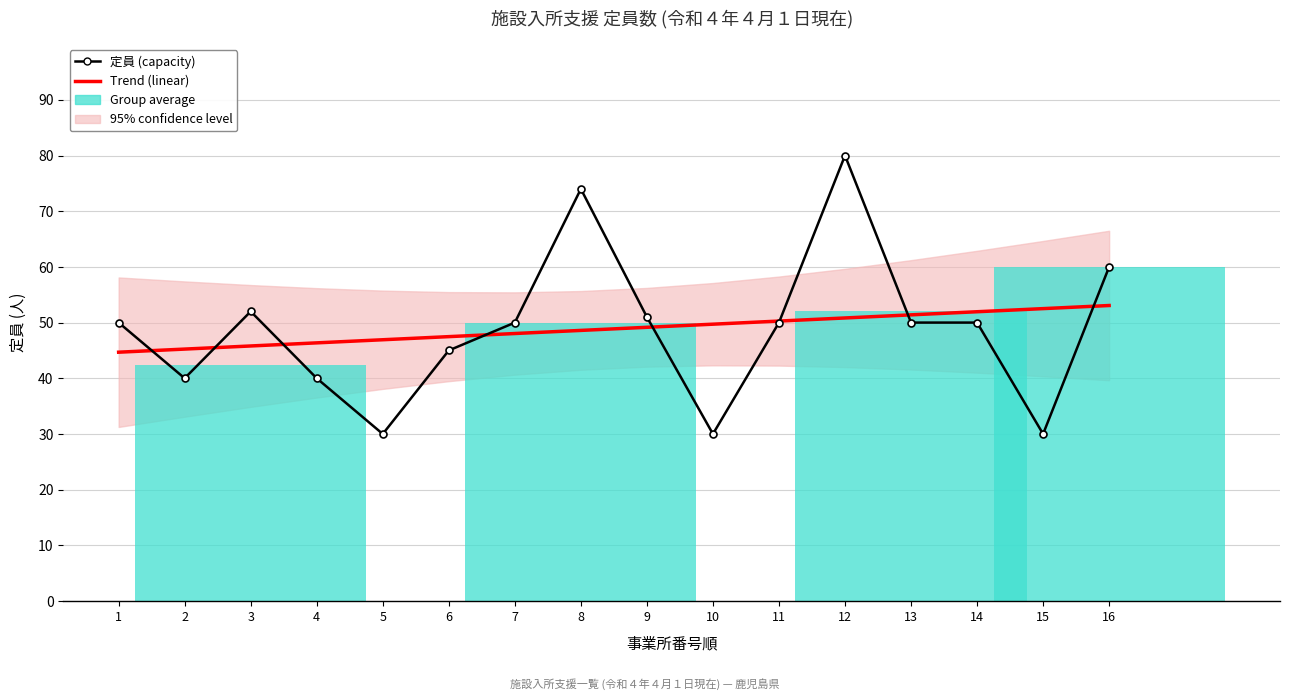

What is the difference between the maximum and minimum values?

50